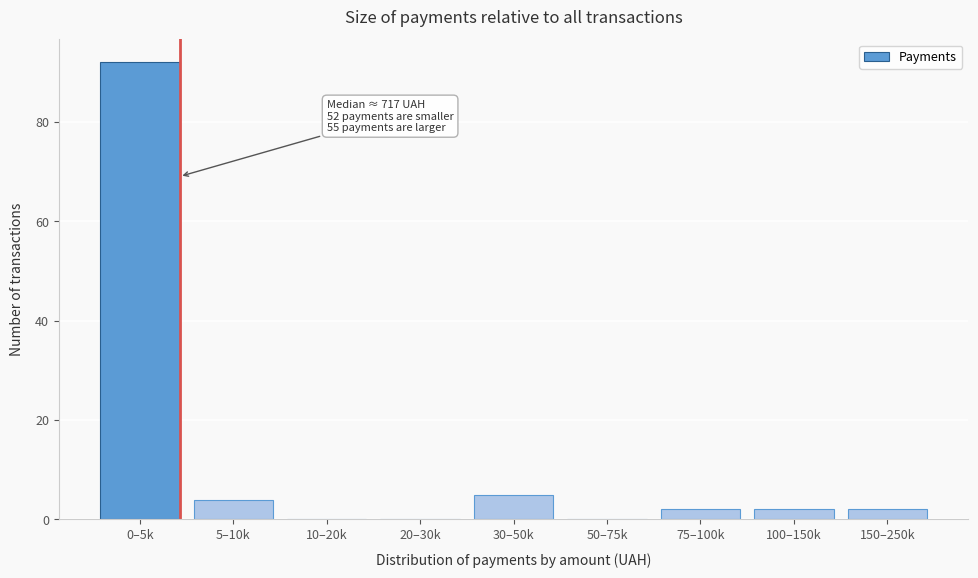

Reading right to left, transcribe all the data shown in this chart.

150–250k=2	100–150k=2	75–100k=2	50–75k=0	30–50k=5	20–30k=0	10–20k=0	5–10k=4	0–5k=92